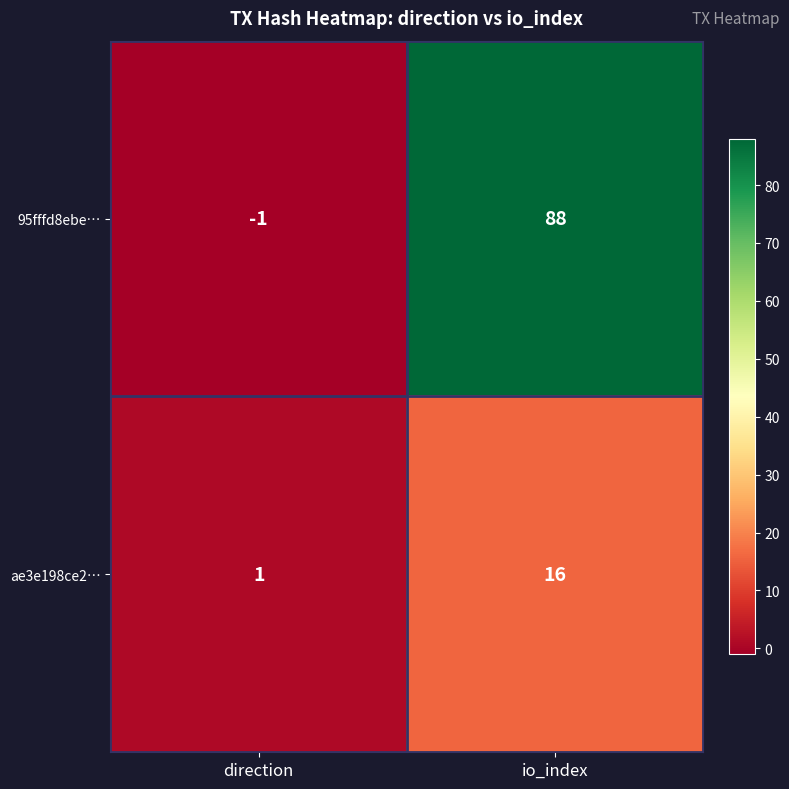

Read the ae3e198ce2… value at io_index, to the nearest 10.

20